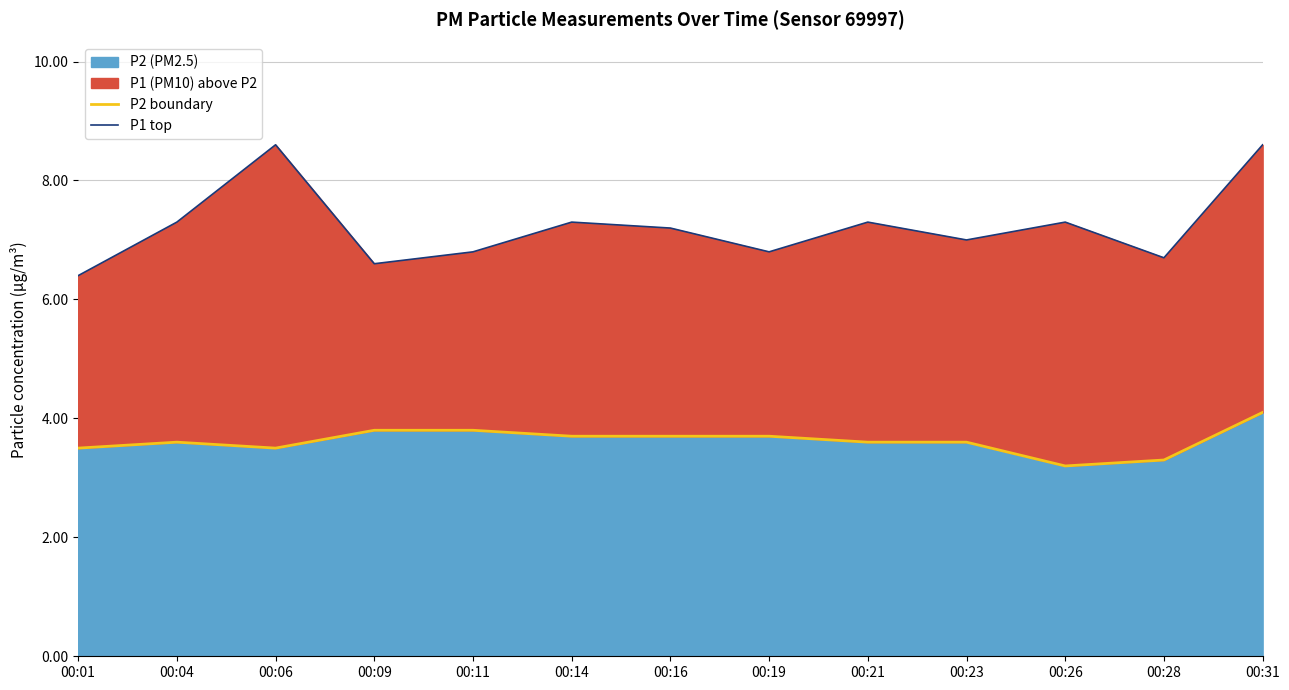

Rank the series by their maximum value, from lowest to highest.

P2 boundary, P1 top